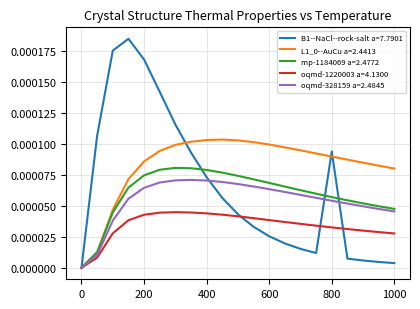

Which series has the largest range (max minus min)?

B1--NaCl--rock-salt a=7.7901